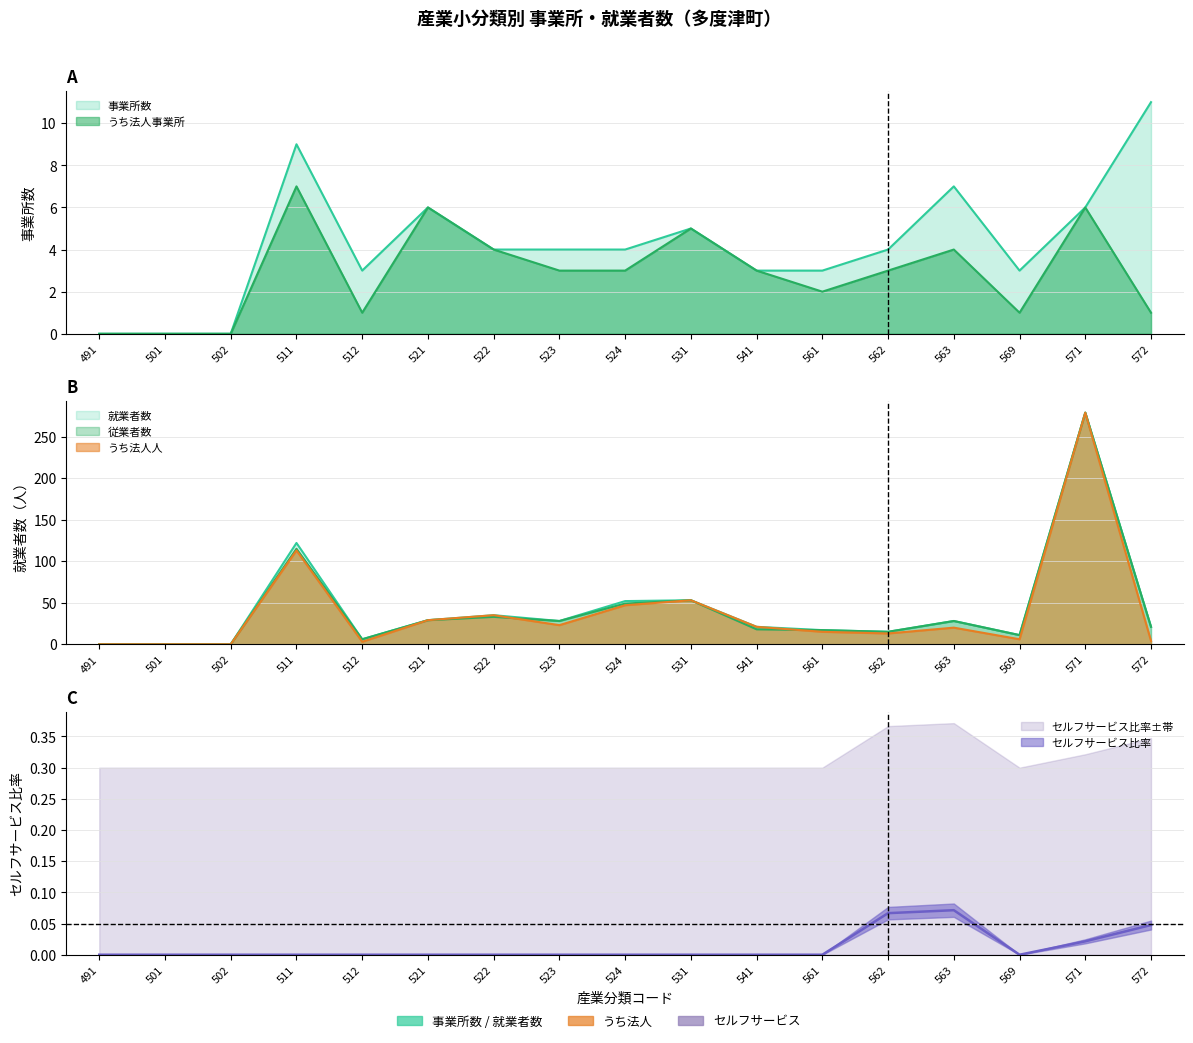

How many categories are shown in the chart?

17